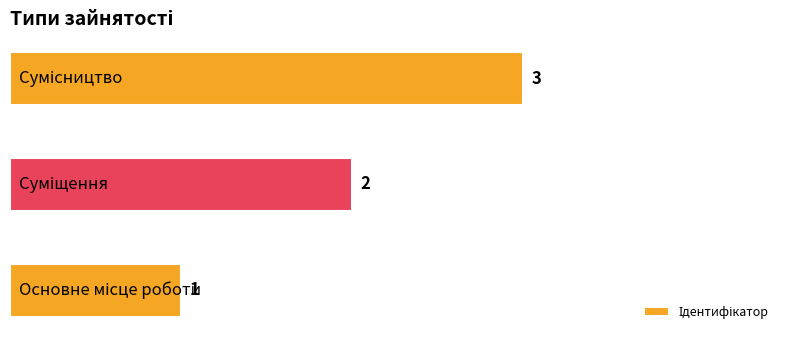

How many values are below 2?

1